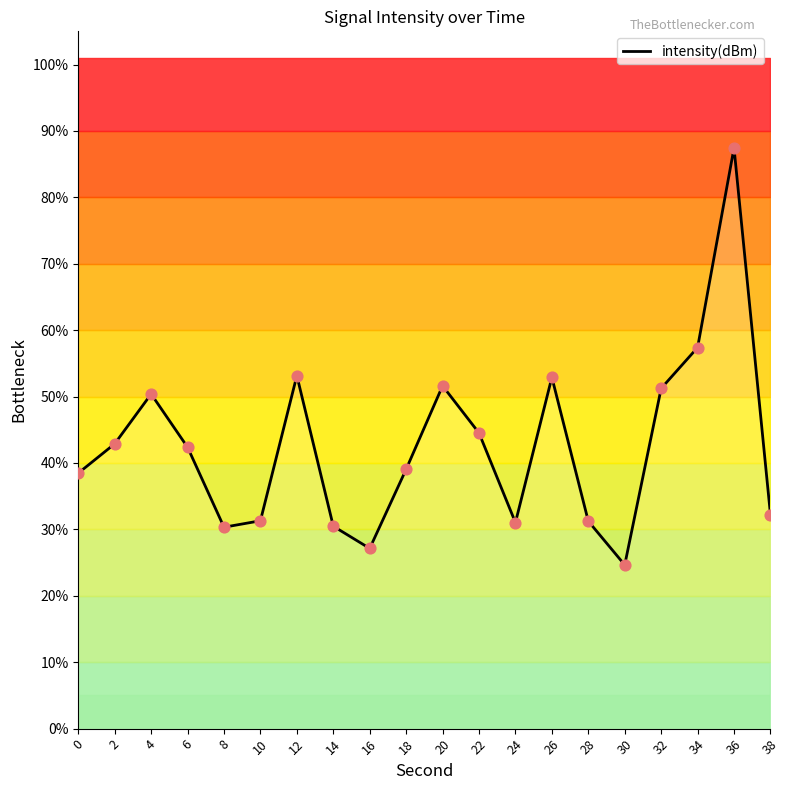

Which has a higher value, 18 or 32?

32